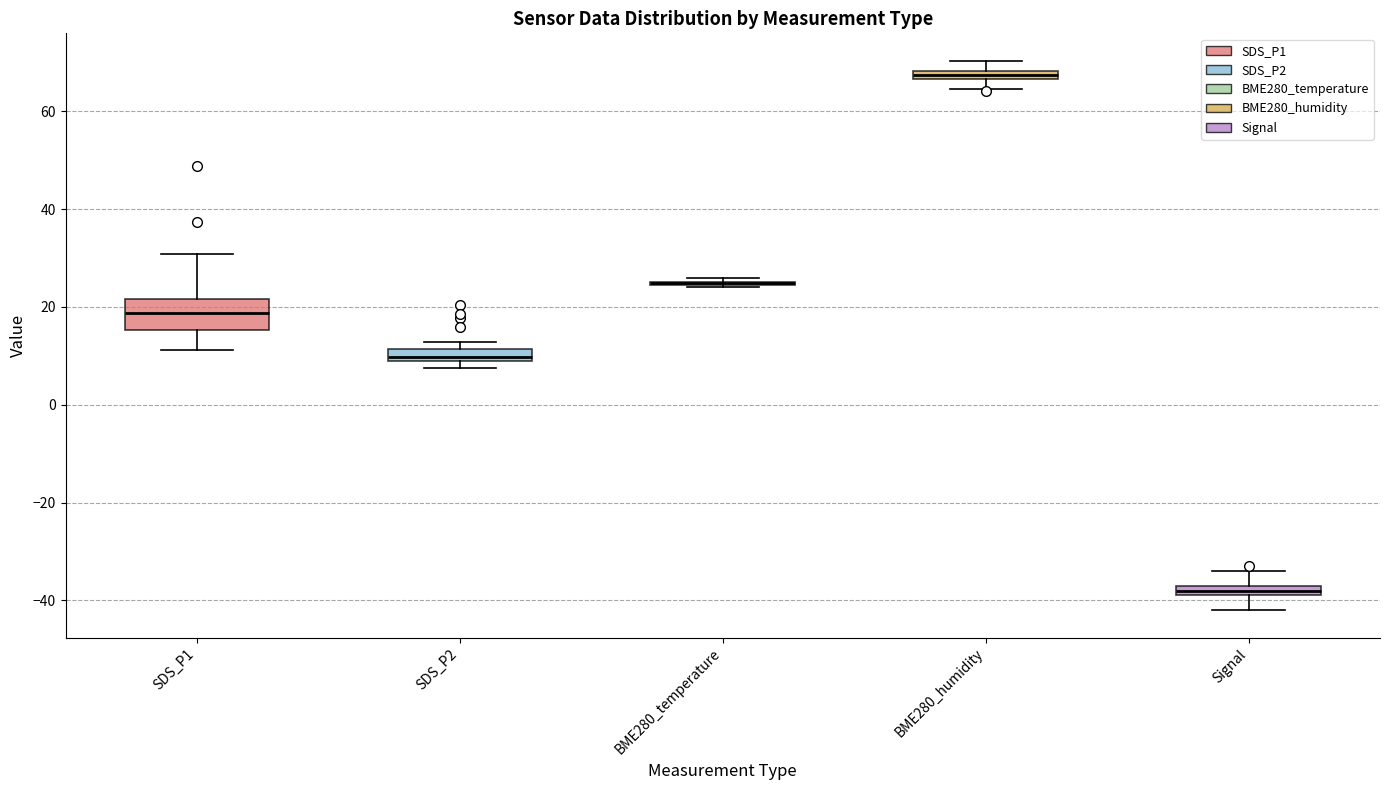

Which box is the tallest, from its lower edge to its upper edge?

SDS_P1